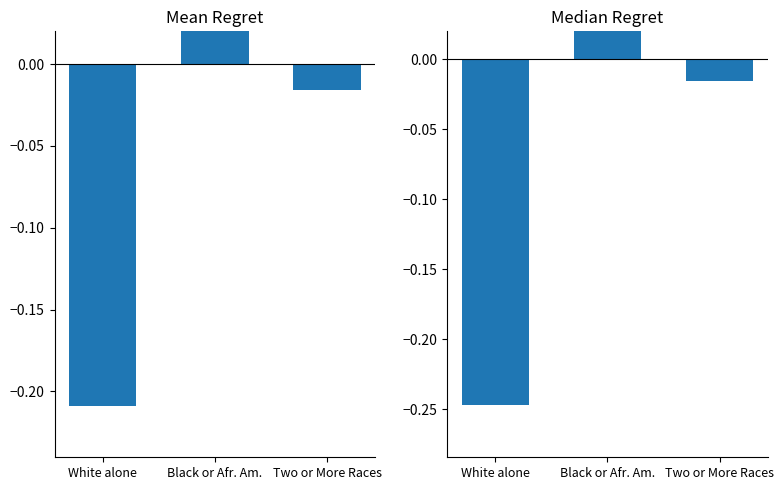

Rank the series by their maximum value, from highest to lowest.

Median Regret, Mean Regret